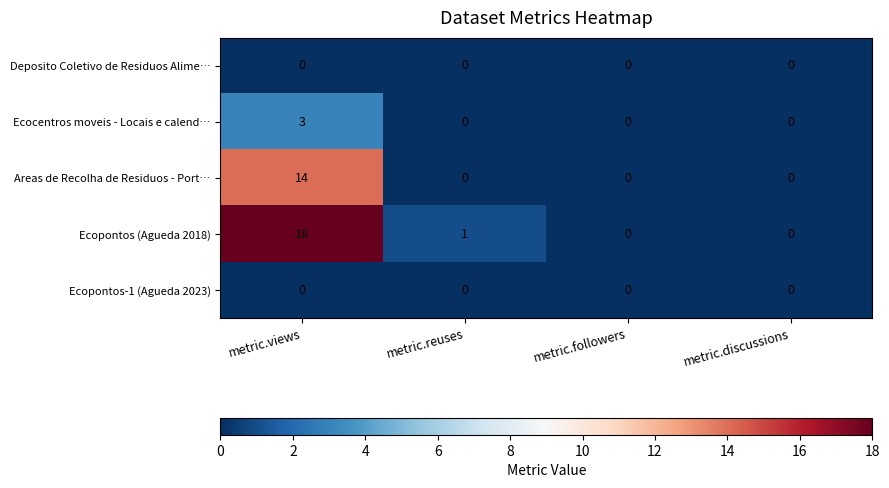

What is the sum of the Areas de Recolha de Residuos - Port… values at metric.views and metric.followers?

14